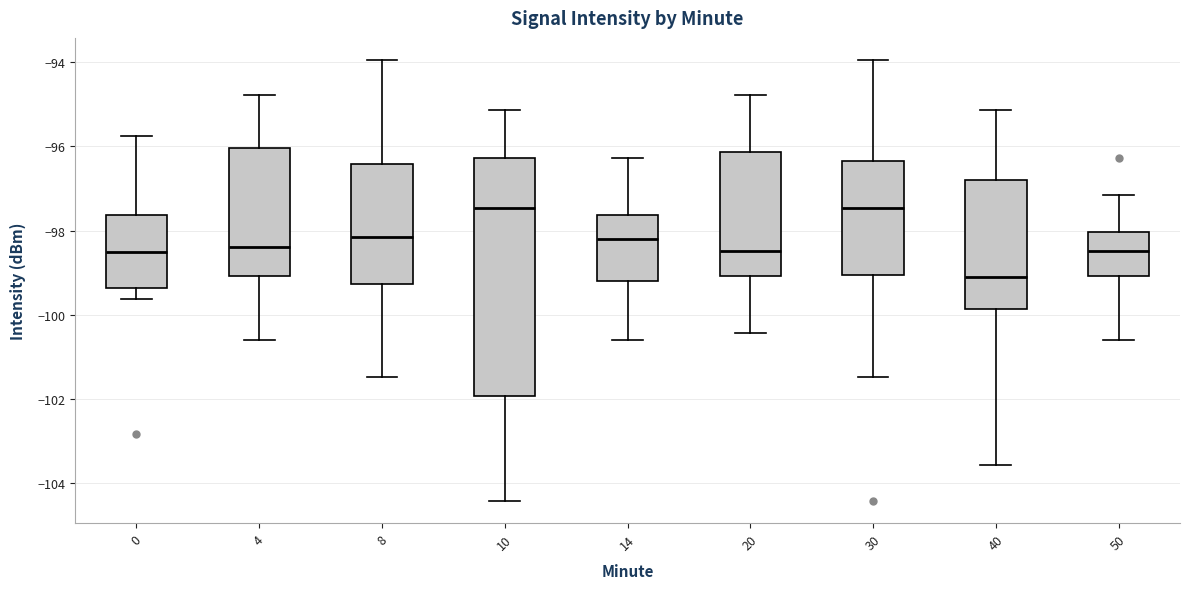

Reading left to right, read every box against the y-axis: the position of its median line, the range the box covers, and the ends of its whiskers. The values are not printed on the chart, so give them approximately, as read against the axis.

0: median -98.6, box -99.4 to -97.6, whiskers -99.6 to -95.8
4: median -98.4, box -99.0 to -96.0, whiskers -100.6 to -94.8
8: median -98.2, box -99.2 to -96.4, whiskers -101.4 to -94.0
10: median -97.4, box -102.0 to -96.2, whiskers -104.4 to -95.2
14: median -98.2, box -99.2 to -97.6, whiskers -100.6 to -96.2
20: median -98.4, box -99.0 to -96.2, whiskers -100.4 to -94.8
30: median -97.4, box -99.0 to -96.4, whiskers -101.4 to -94.0
40: median -99.2, box -99.8 to -96.8, whiskers -103.6 to -95.2
50: median -98.4, box -99.0 to -98.0, whiskers -100.6 to -97.2